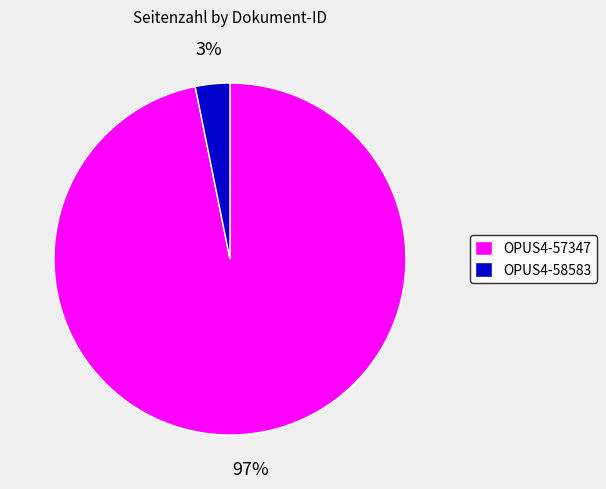

Which has a higher value, OPUS4-58583 or OPUS4-57347?

OPUS4-57347